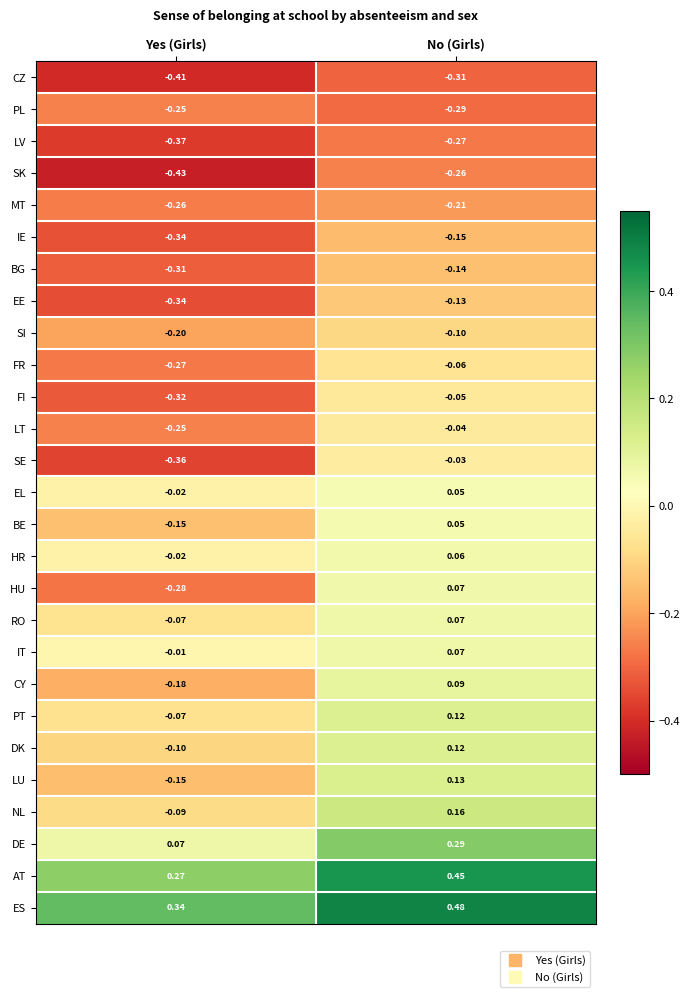

Which category has the highest value across all series?

No (Girls)